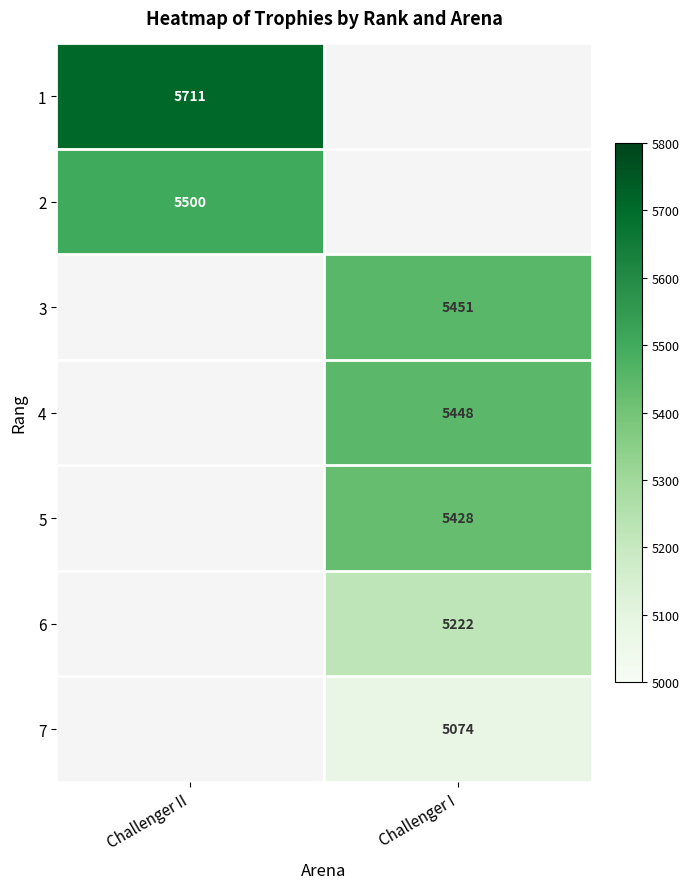

Is the value of 4 at Challenger I greater than the value of 2 at Challenger II?

No